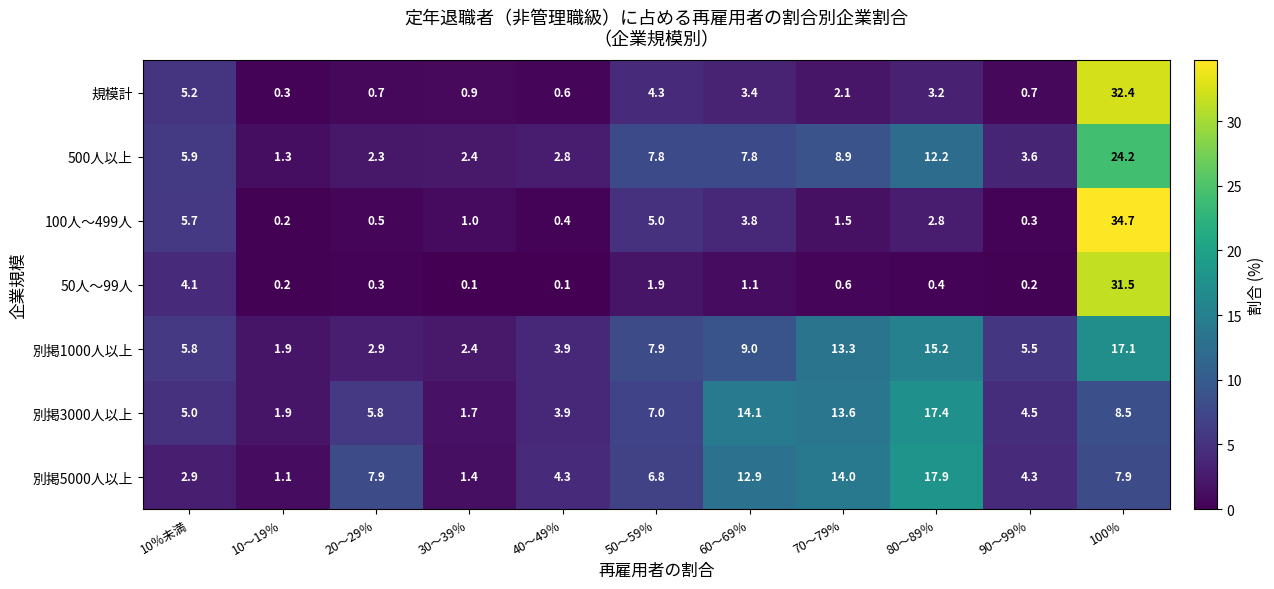

Between 10％未満 and 60～69％, which series saw the biggest shift?

別掲5000人以上